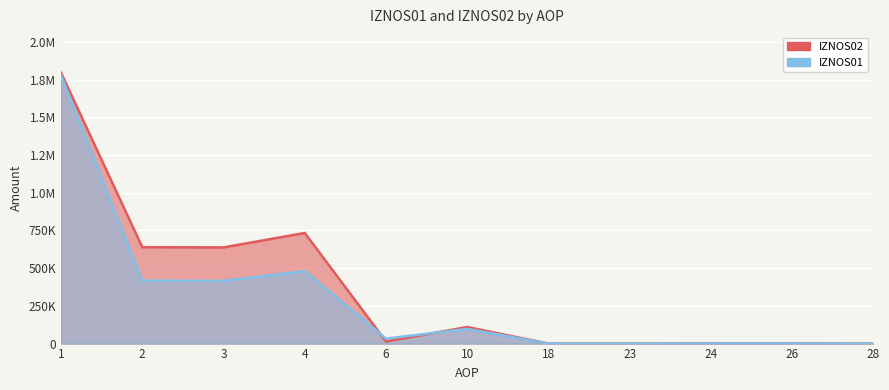

Where is the first local maximum for IZNOS02?

4